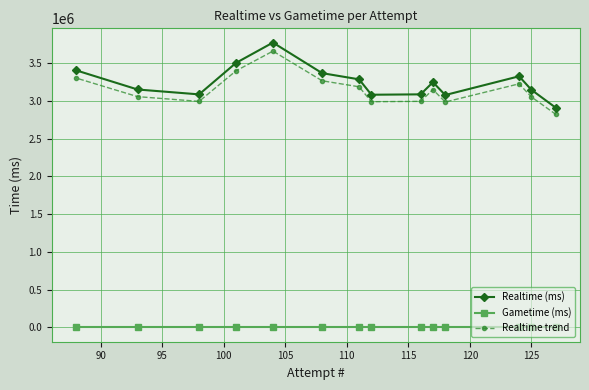

What is the value of the Realtime trend point at the 10th from the left?

3148662.7